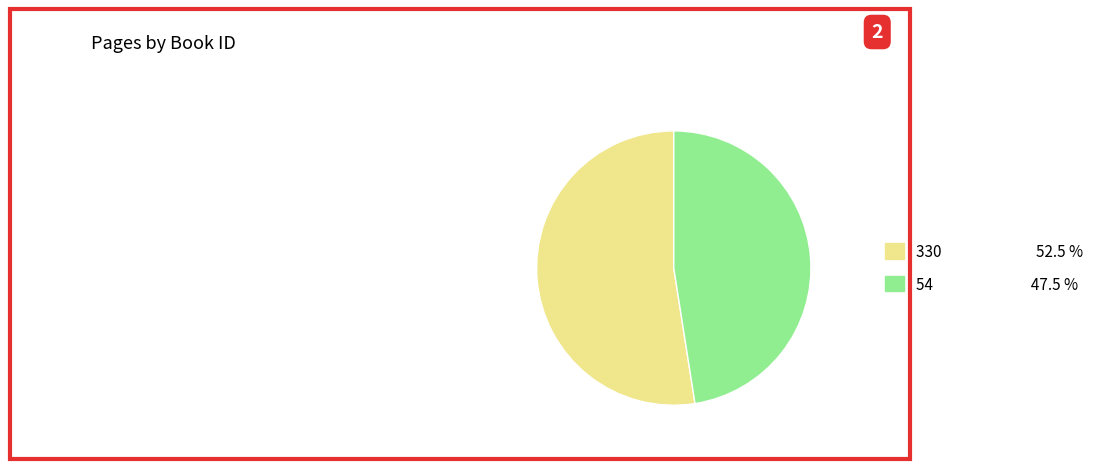

Between 330 and 54, which is larger?

330